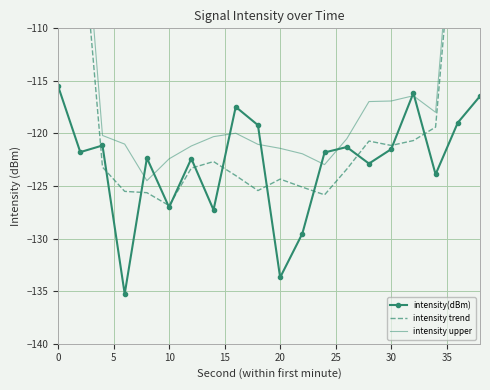

True or false: intensity trend and intensity(dBm) cross at least once.

True